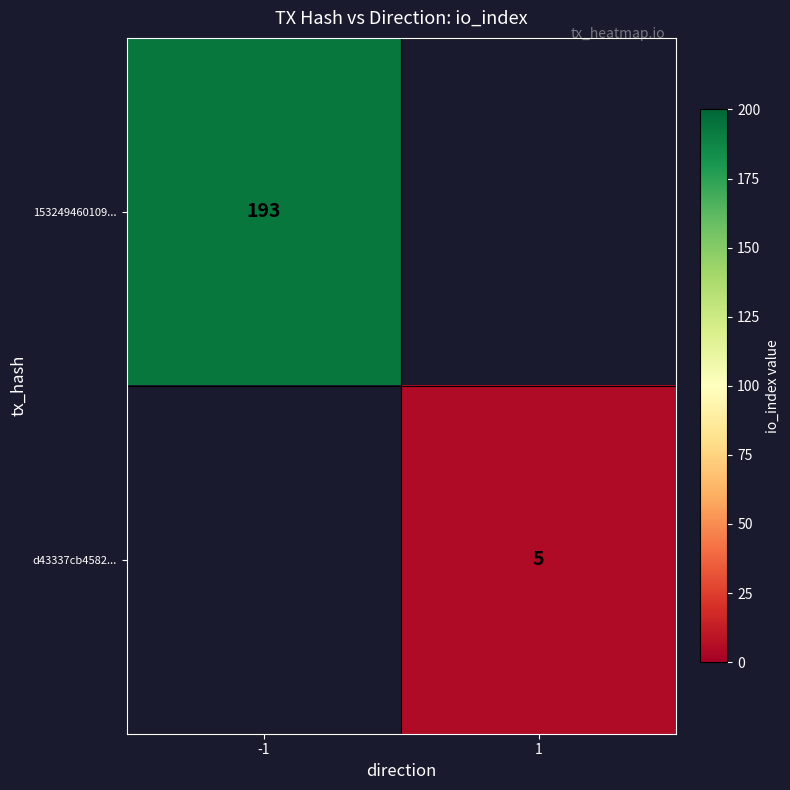

What is the smallest value displayed?

5.0